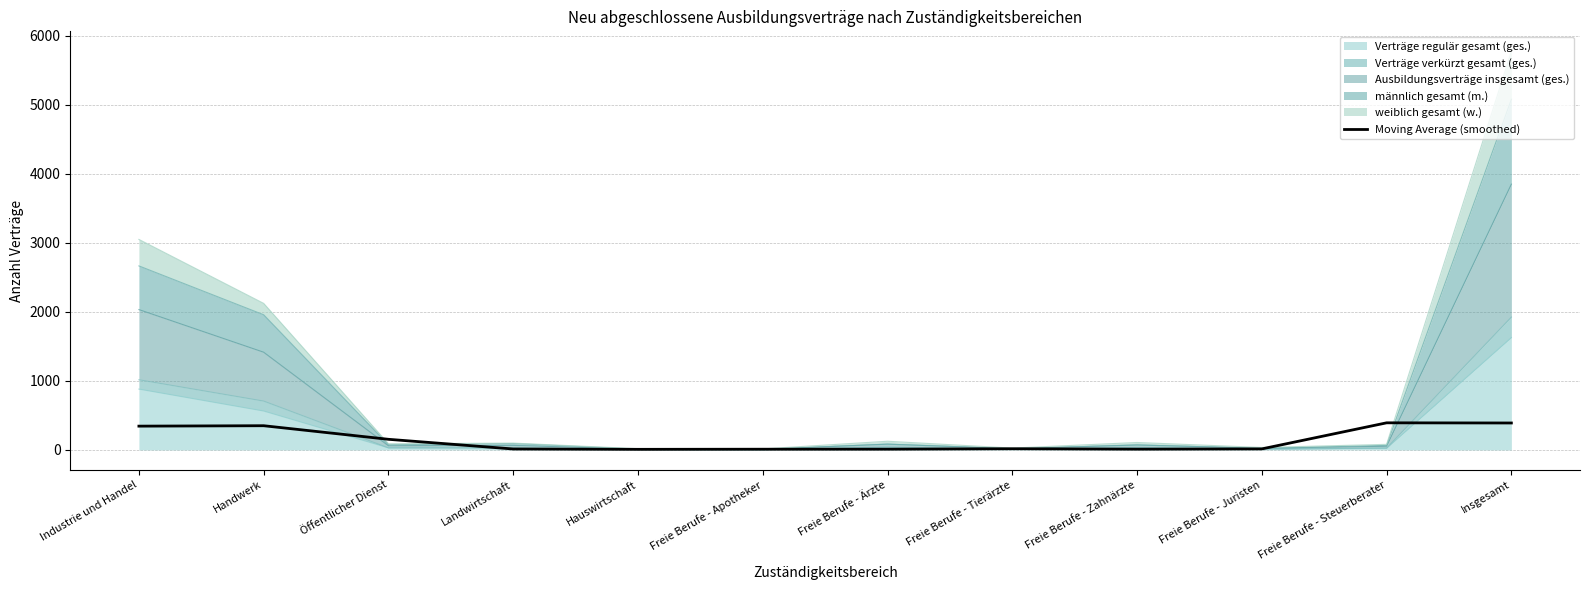

Reading left to right, list all the values displayed in this chart.

345.0	351.0	154.2	13.8	8.8	10.6	11.2	17.4	11.4	15.0	393.0	390.6